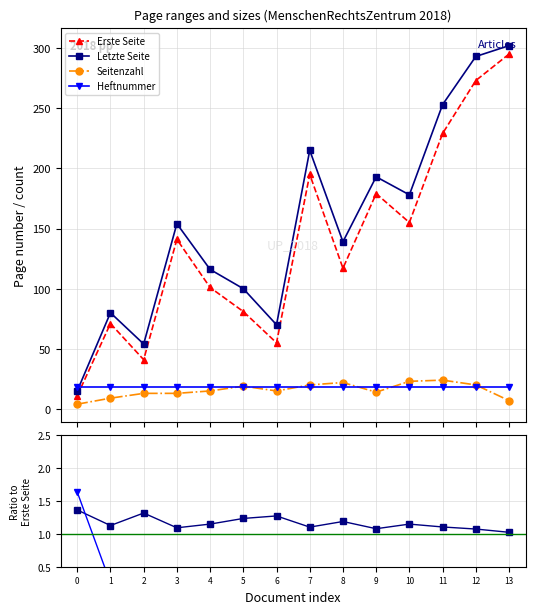

What is the maximum value for Erste Seite?

295.0